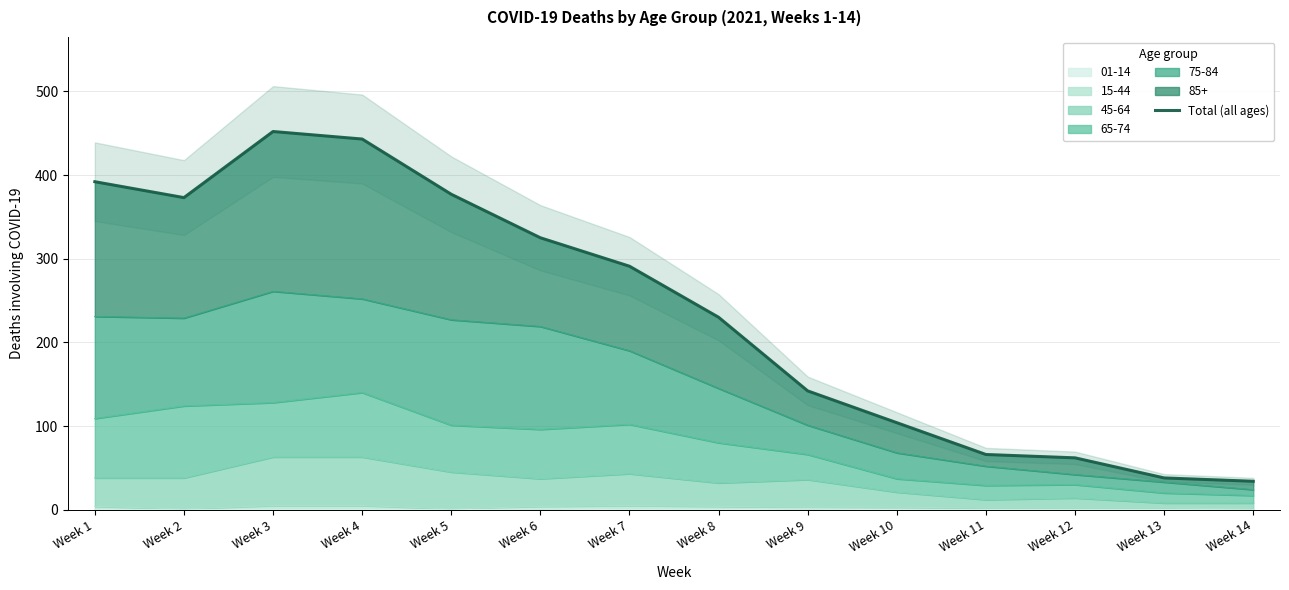

What is the maximum value shown in the chart?

452